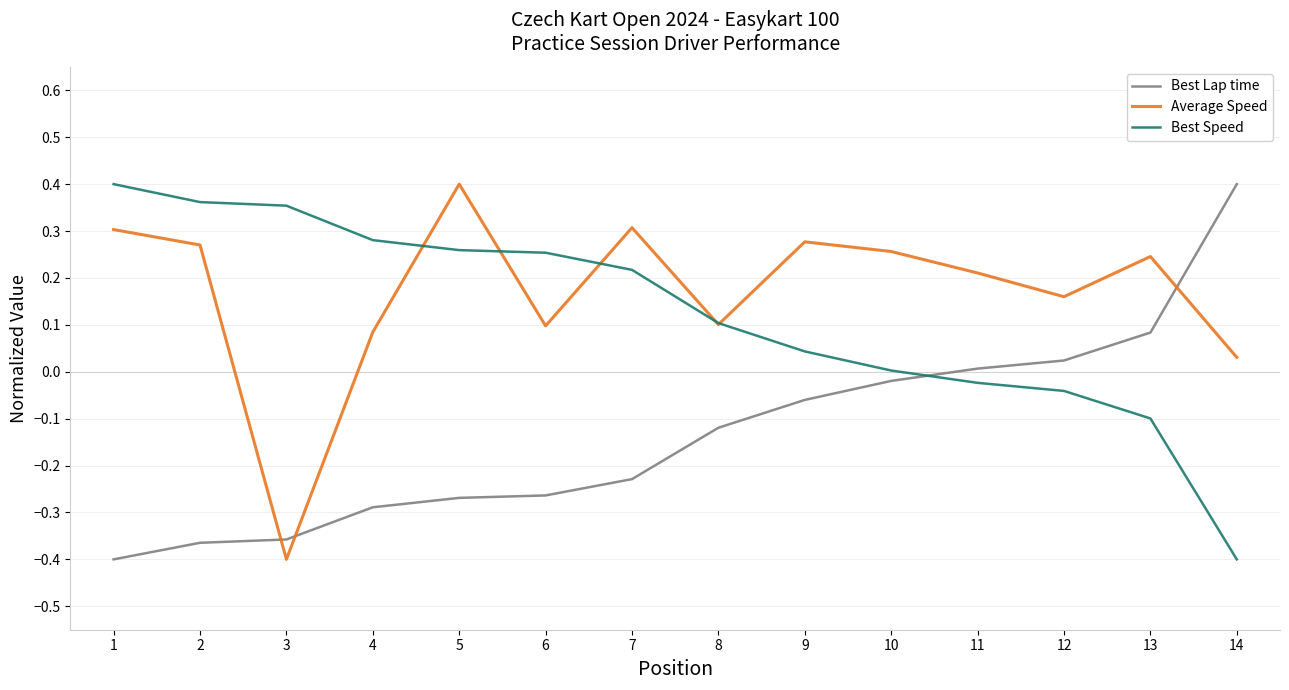

How many values in the Average Speed series exceed 0?

13